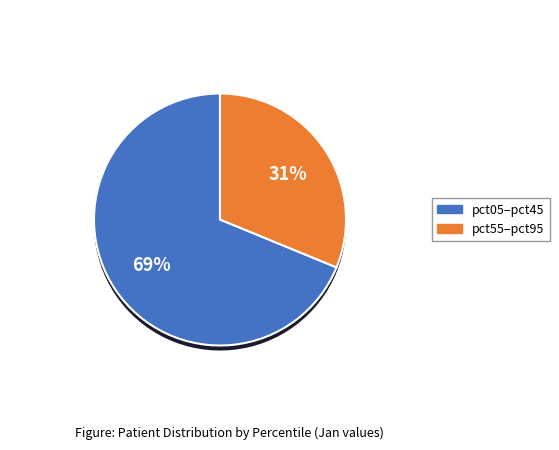

Does pct55 account for over 50% of the chart?

No